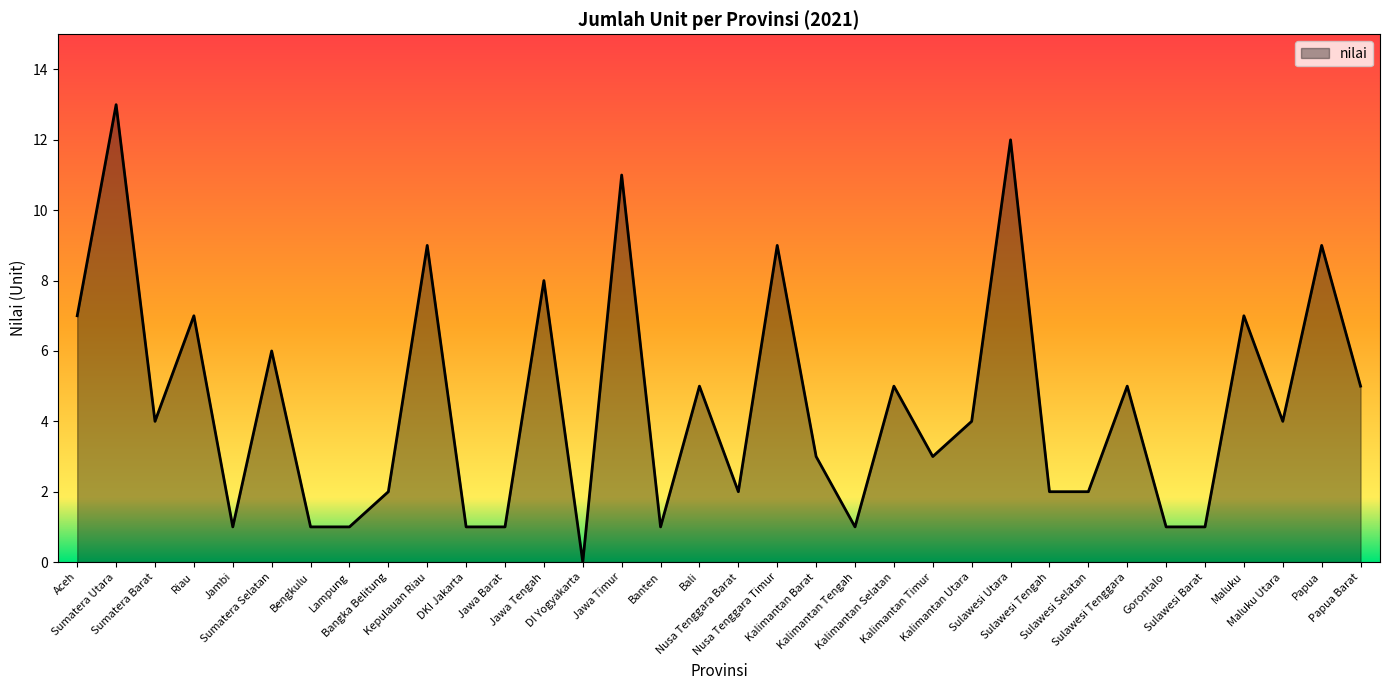

What is the difference between the maximum and minimum values?

13